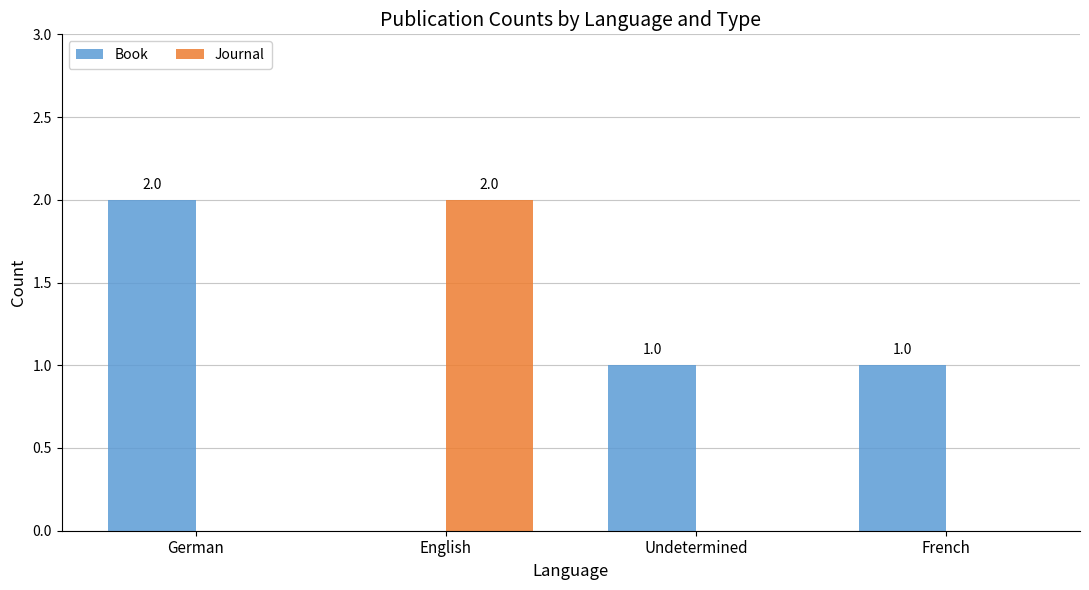

Which series changed the most between German and Undetermined?

Book